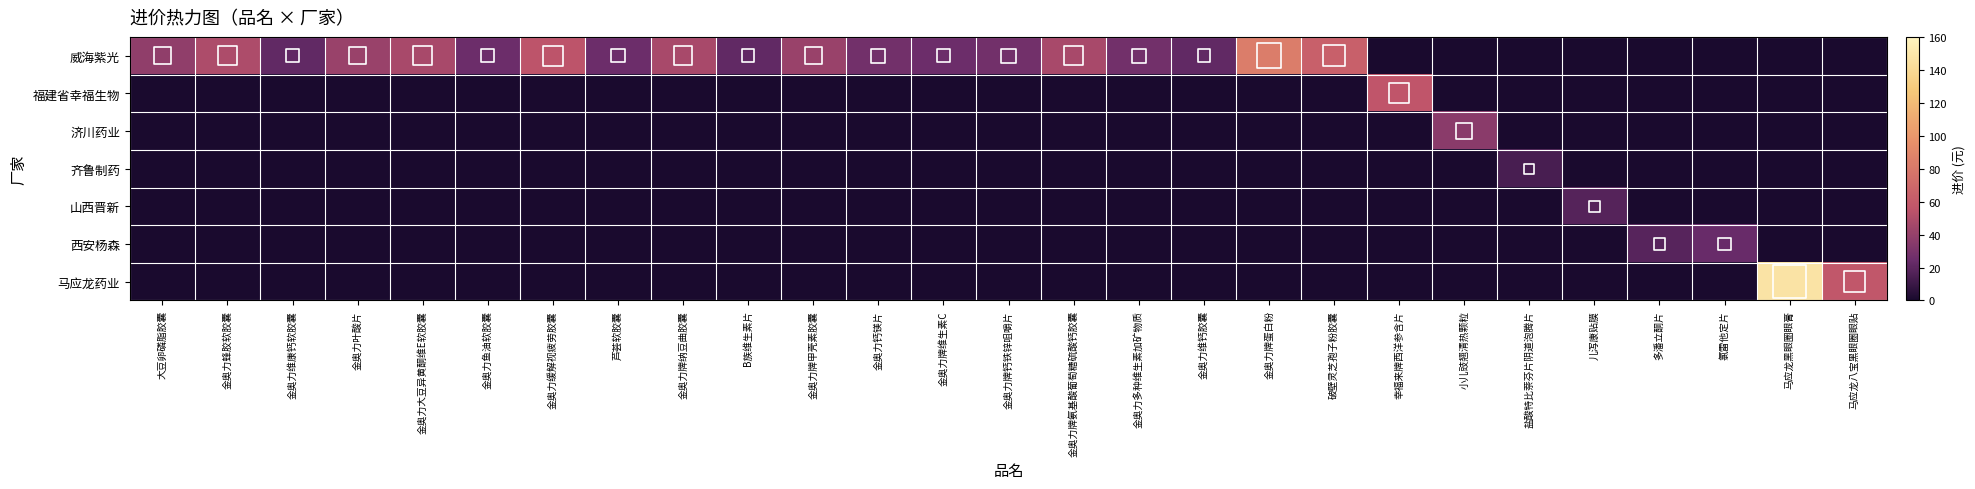

What is the spread (max minus min) of values at 金奥力多种维生素加矿物质?

27.4